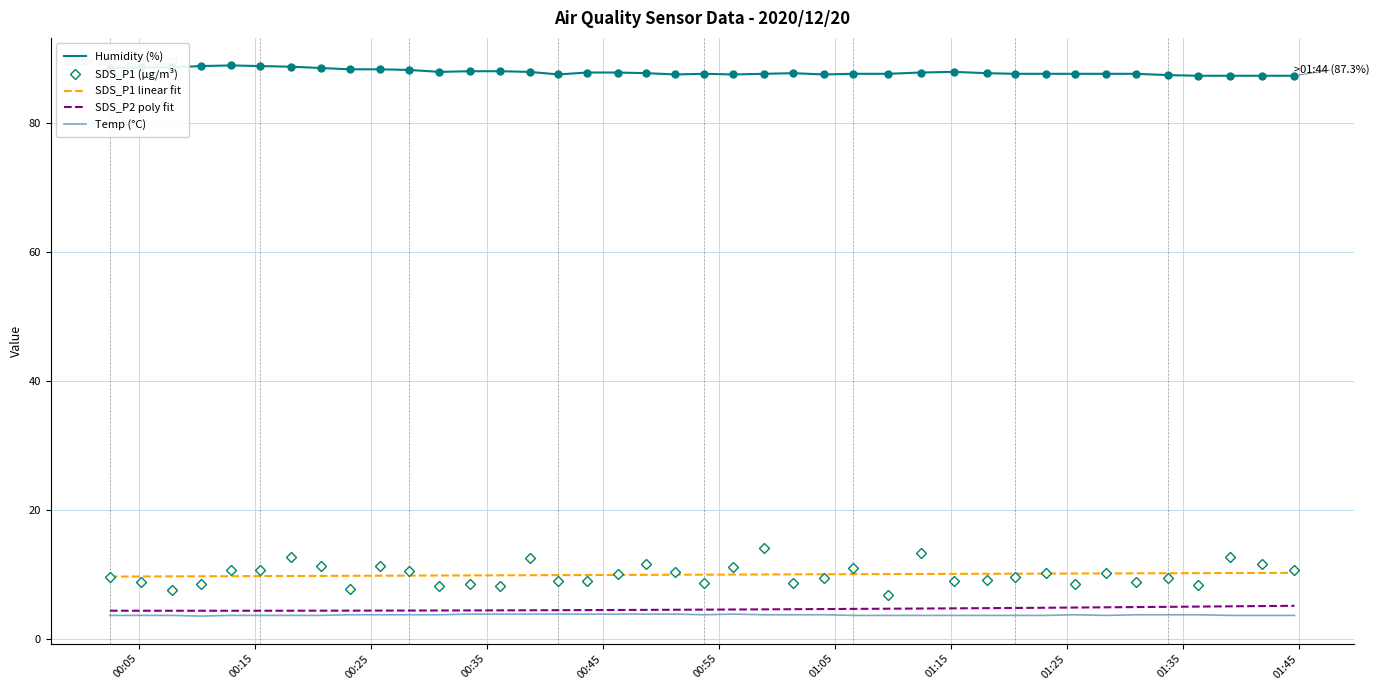

What are all the series names shown in the legend?

Humidity (%), SDS_P1 (µg/m³), SDS_P1 linear fit, SDS_P2 poly fit, Temp (°C)